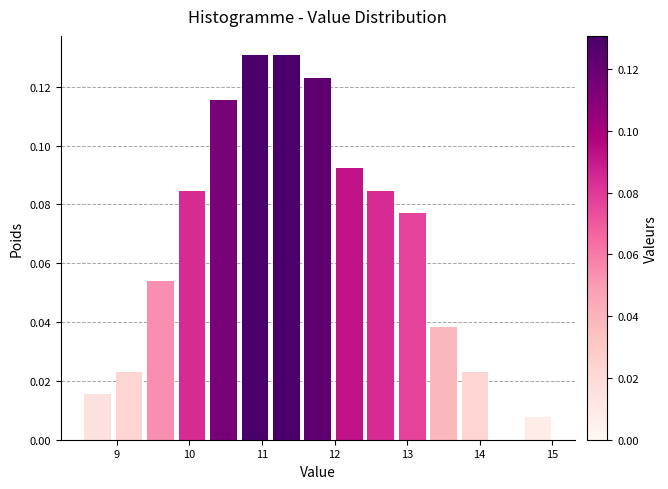

Reading left to right, transcribe this chart: for each bar, give the range it covers on the x-axis and its height. Neither the bar edges nor the heights are printed on the chart, so give them approximately, as read against the axes.

8.5 to 9.0: 0.016
9.0 to 9.4: 0.024
9.4 to 9.8: 0.054
9.8 to 10.3: 0.084
10.3 to 10.7: 0.116
10.7 to 11.1: 0.130
11.1 to 11.6: 0.130
11.6 to 12.0: 0.124
12.0 to 12.4: 0.092
12.4 to 12.9: 0.084
12.9 to 13.3: 0.076
13.3 to 13.7: 0.038
13.7 to 14.2: 0.024
14.2 to 14.6: 0
14.6 to 15.0: 0.008